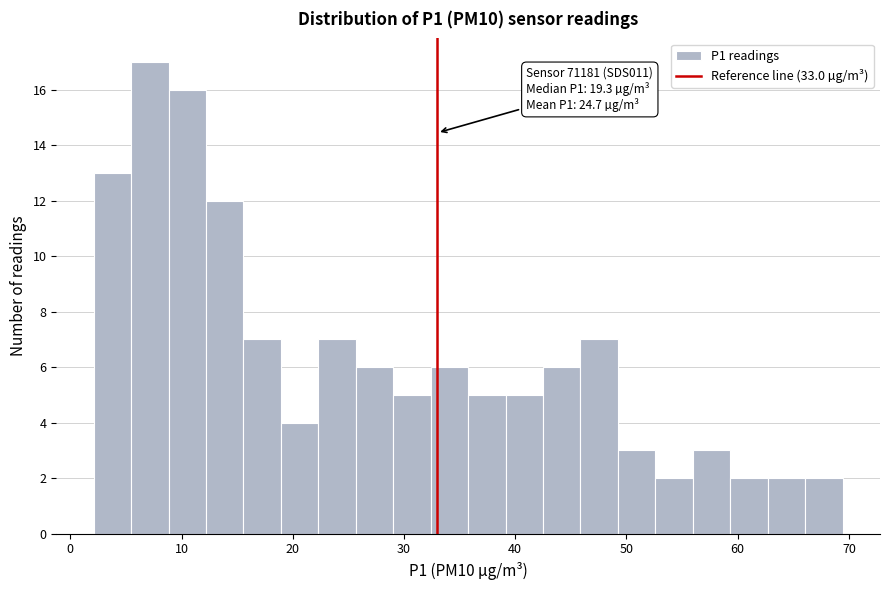

Read against the x-axis, roughly where is the centre of the tallest bar?

7